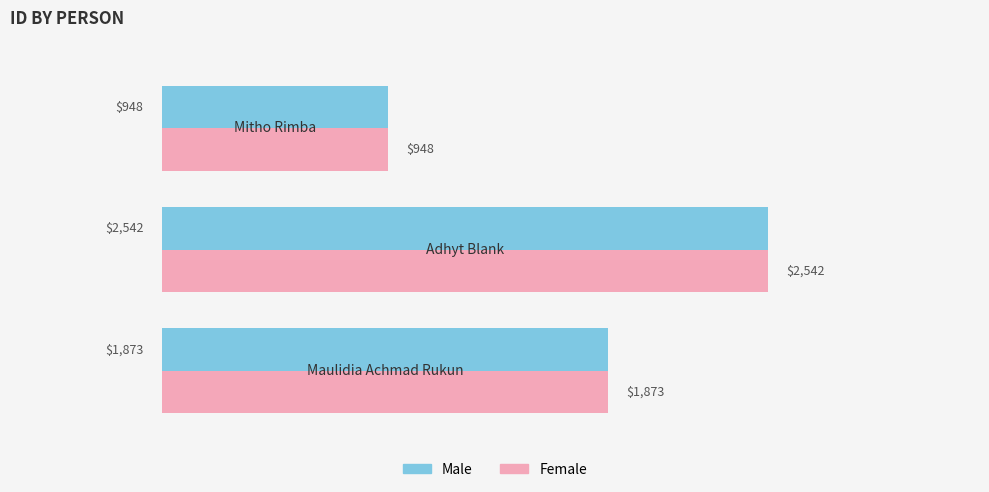

What is the average value of the Male series?

1788